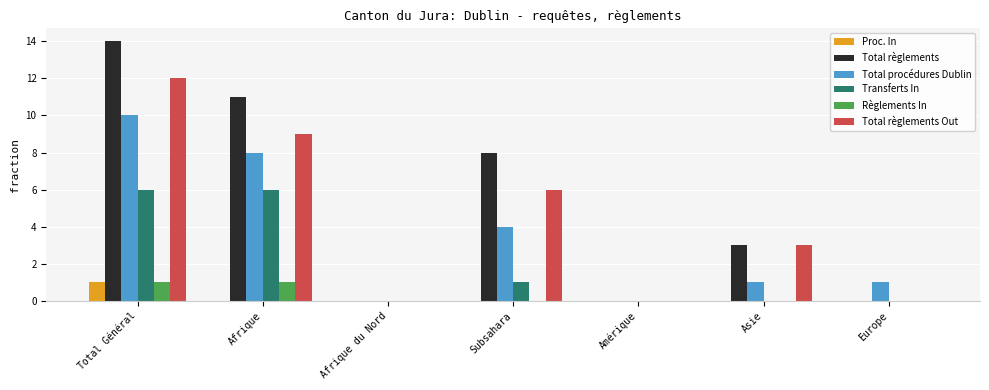

Between Afrique and Europe, which series saw the biggest shift?

Total règlements